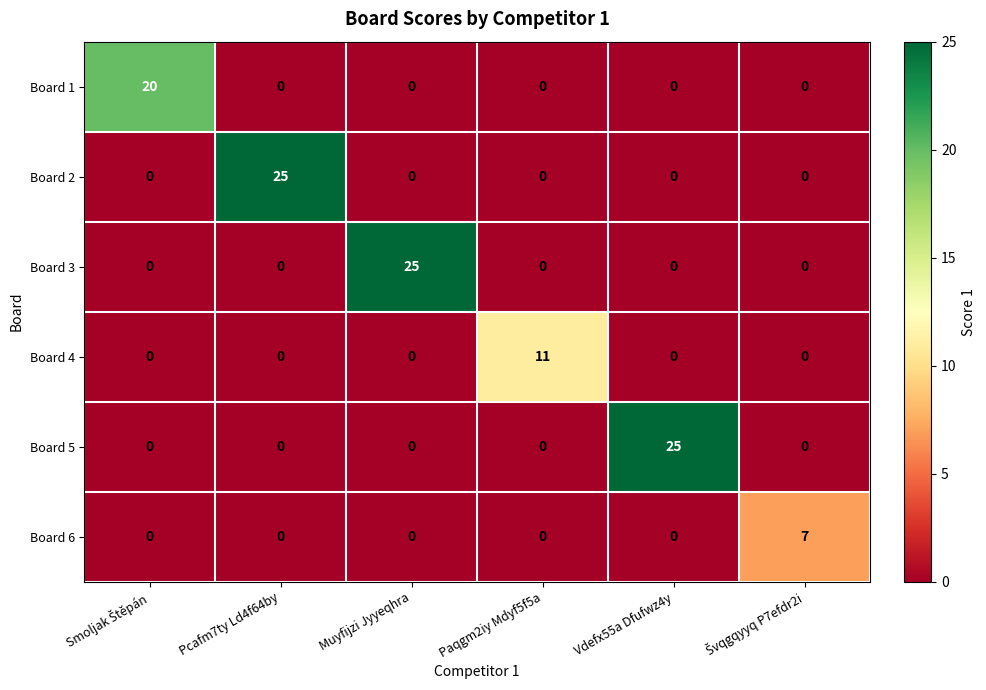

The Board 3 series shows 36 at Muyfijzi Jyyeqhra. True or false?

False